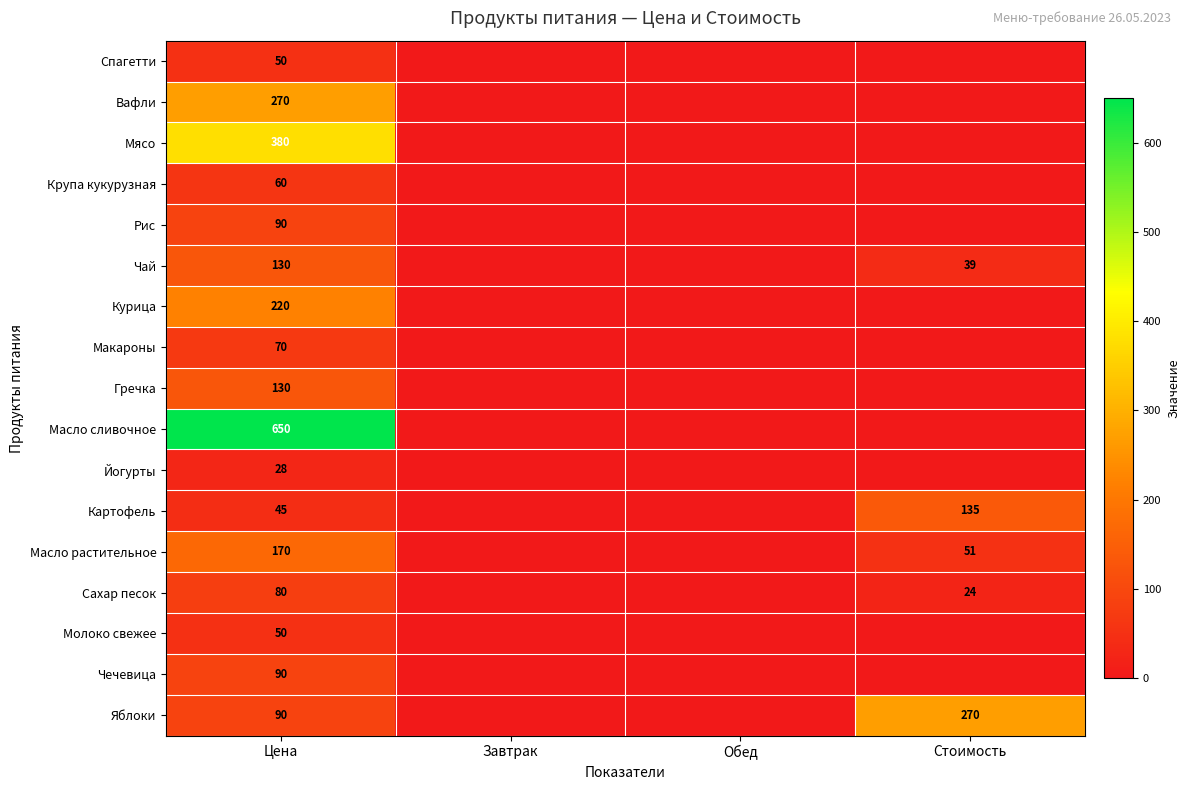

Which label corresponds to the largest value in the chart?

Цена